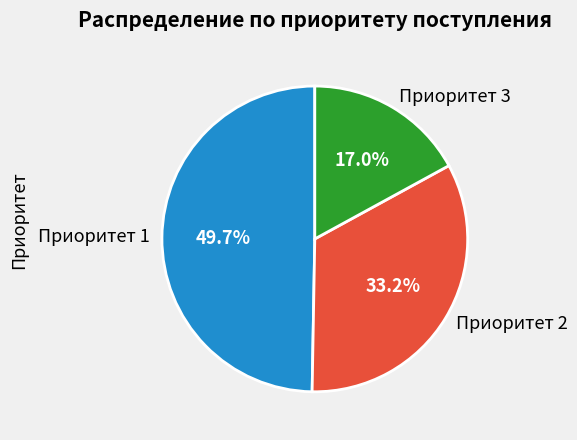

Which has a higher value, Приоритет 1 or Приоритет 2?

Приоритет 1